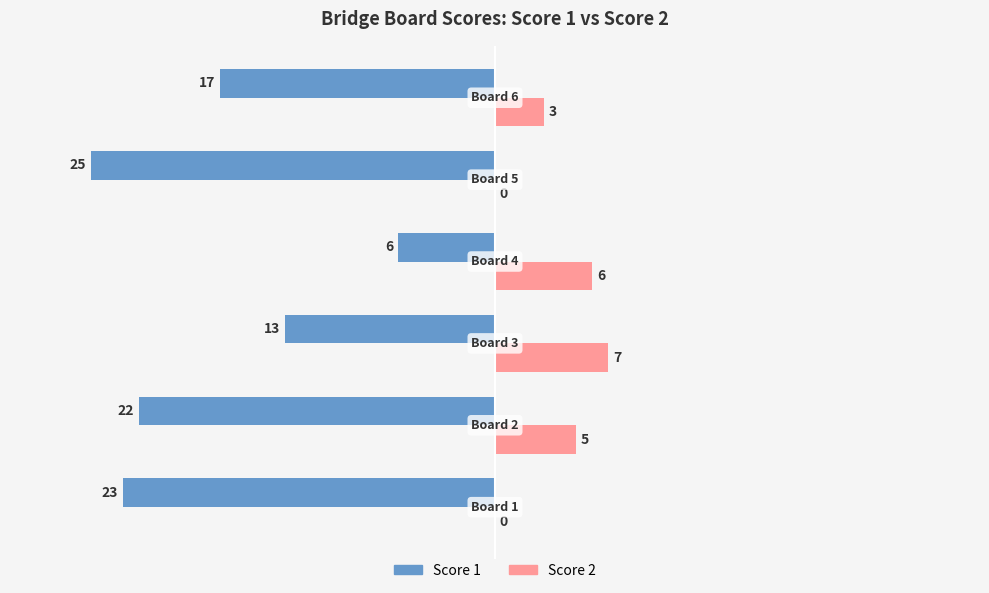

What is the maximum value shown in the chart?

7